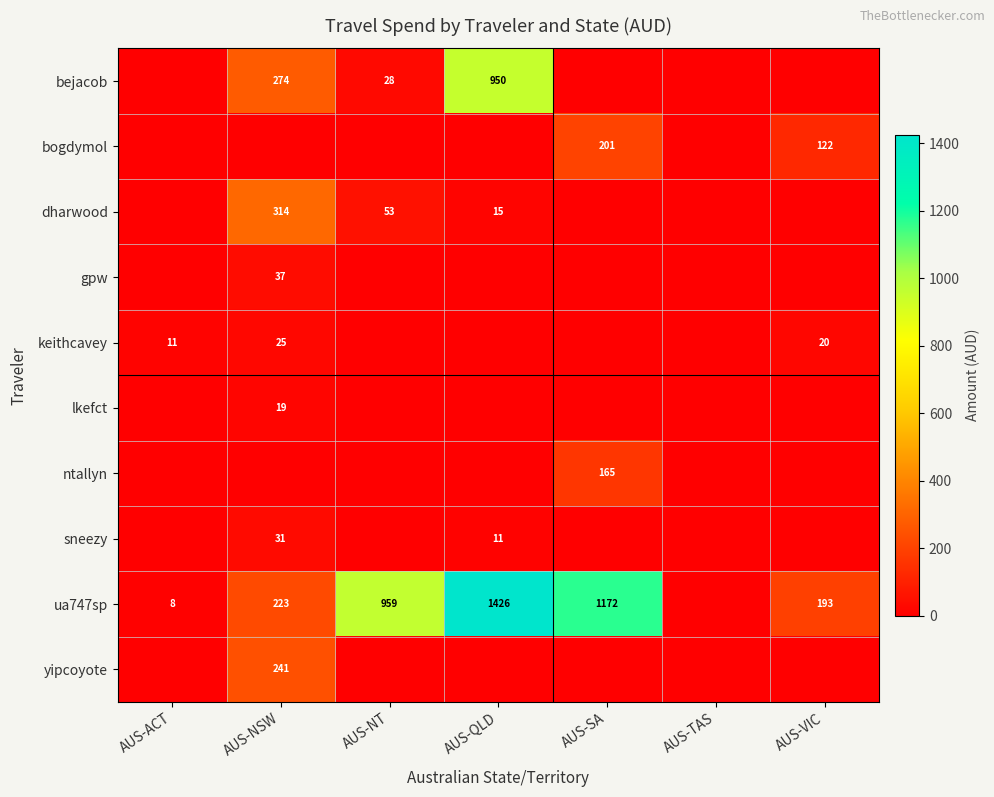

True or false: bejacob has a value of 28 at AUS-NT.

True